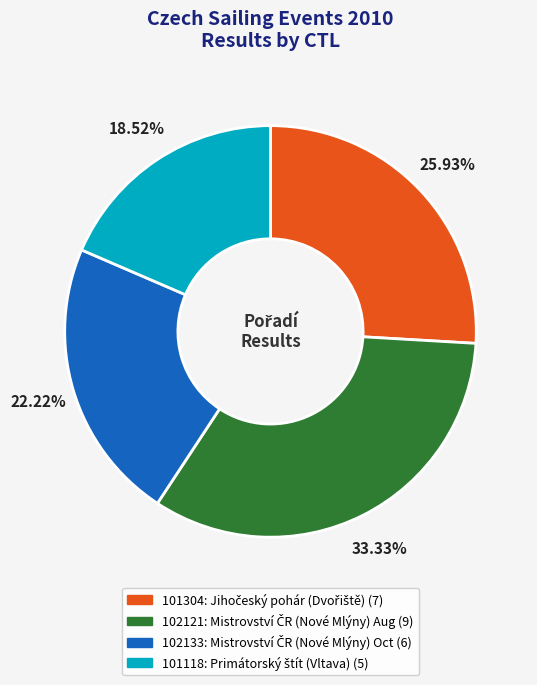

Approximately how many times larger is the value at 102133 compared to 101304?

0.9